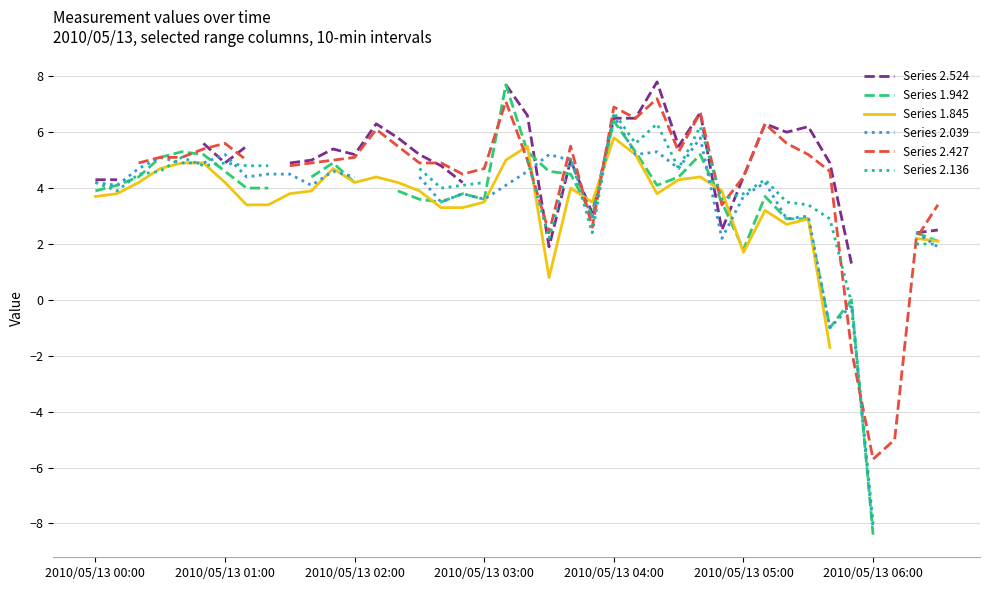

How many interior local peaks does the Series 2.136 series have?

7